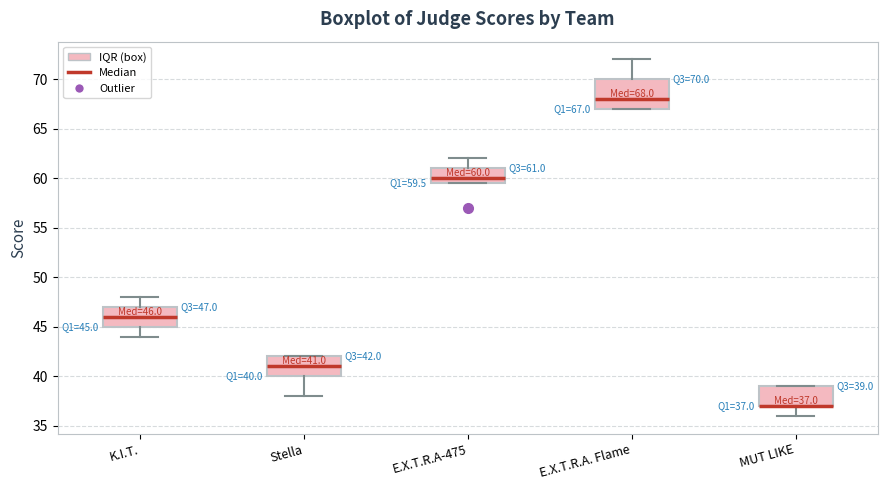

Comparing the boxes themselves (not the whiskers), which one is the tallest?

E.X.T.R.A. Flame